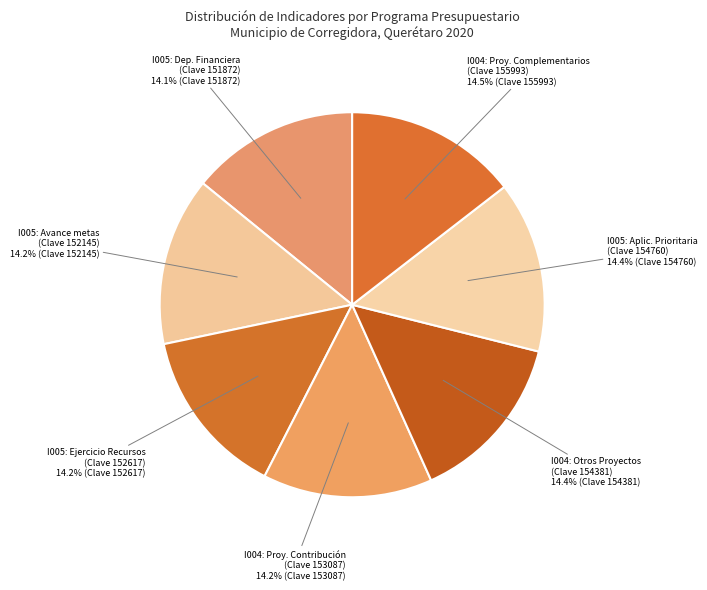

Which category has the smallest portion of the pie?

I005 - Índice de Dependencia Financiera